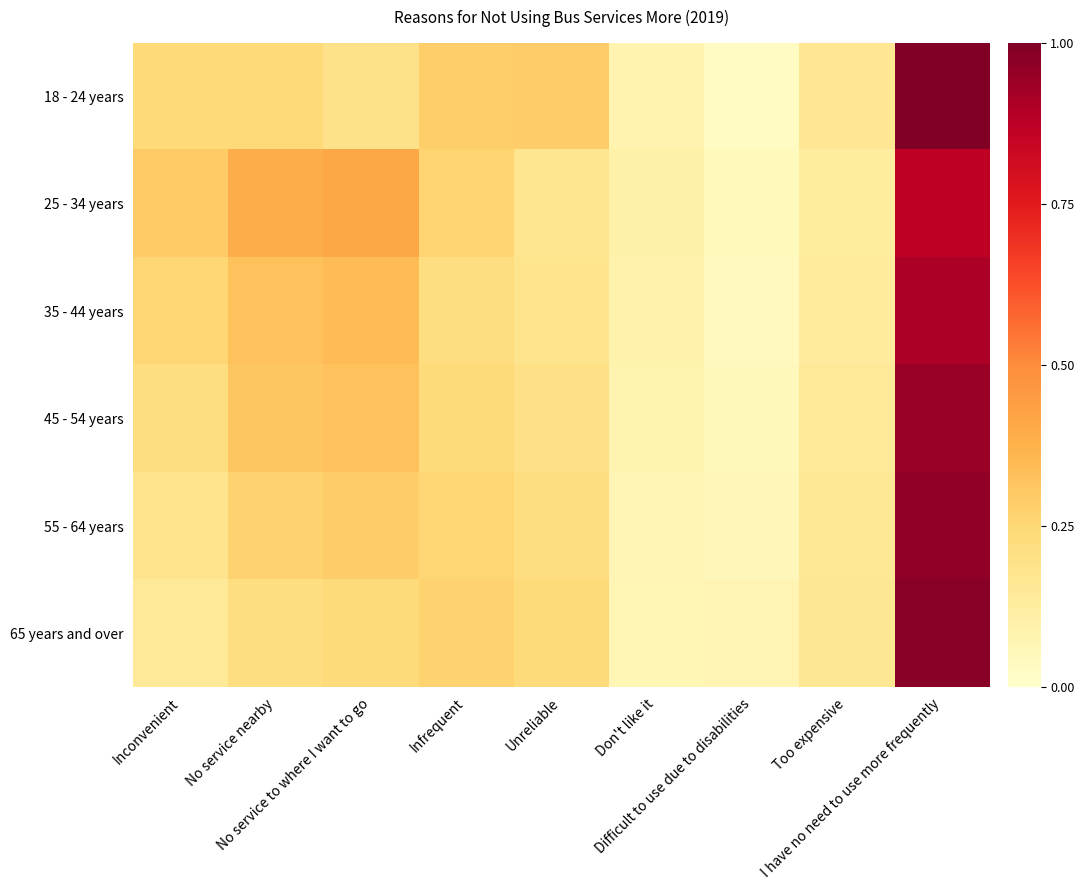

Reading right to left, extract all data points from this chart.

18 - 24 years: I have no need to use more frequently=1.0	Too expensive=0.2	Difficult to use due to disabilities=0.0	Don't like it=0.1	Unreliable=0.3	Infrequent=0.3	No service to where I want to go=0.2	No service nearby=0.2	Inconvenient=0.2
25 - 34 years: I have no need to use more frequently=0.9	Too expensive=0.1	Difficult to use due to disabilities=0.0	Don't like it=0.1	Unreliable=0.2	Infrequent=0.3	No service to where I want to go=0.4	No service nearby=0.4	Inconvenient=0.3
35 - 44 years: I have no need to use more frequently=0.9	Too expensive=0.1	Difficult to use due to disabilities=0.0	Don't like it=0.1	Unreliable=0.2	Infrequent=0.2	No service to where I want to go=0.3	No service nearby=0.3	Inconvenient=0.3
45 - 54 years: I have no need to use more frequently=0.9	Too expensive=0.1	Difficult to use due to disabilities=0.0	Don't like it=0.1	Unreliable=0.2	Infrequent=0.2	No service to where I want to go=0.3	No service nearby=0.3	Inconvenient=0.2
55 - 64 years: I have no need to use more frequently=1.0	Too expensive=0.2	Difficult to use due to disabilities=0.1	Don't like it=0.1	Unreliable=0.2	Infrequent=0.3	No service to where I want to go=0.3	No service nearby=0.3	Inconvenient=0.2
65 years and over: I have no need to use more frequently=1.0	Too expensive=0.2	Difficult to use due to disabilities=0.1	Don't like it=0.1	Unreliable=0.2	Infrequent=0.3	No service to where I want to go=0.2	No service nearby=0.2	Inconvenient=0.1